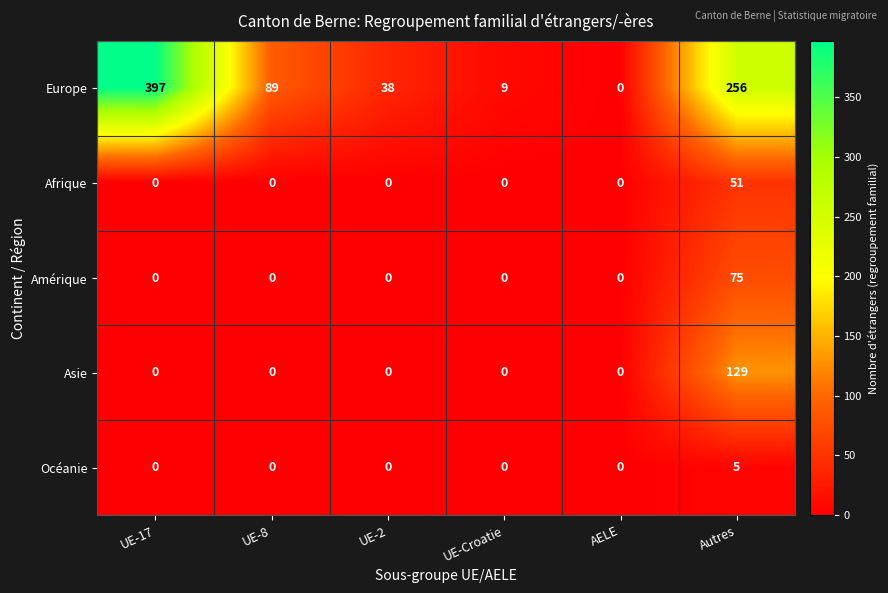

Read the Europe value at UE-Croatie.

9